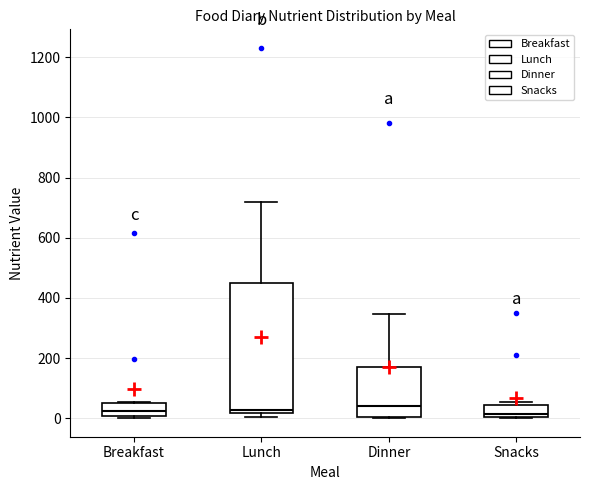

Which box is the tallest, from its lower edge to its upper edge?

Lunch